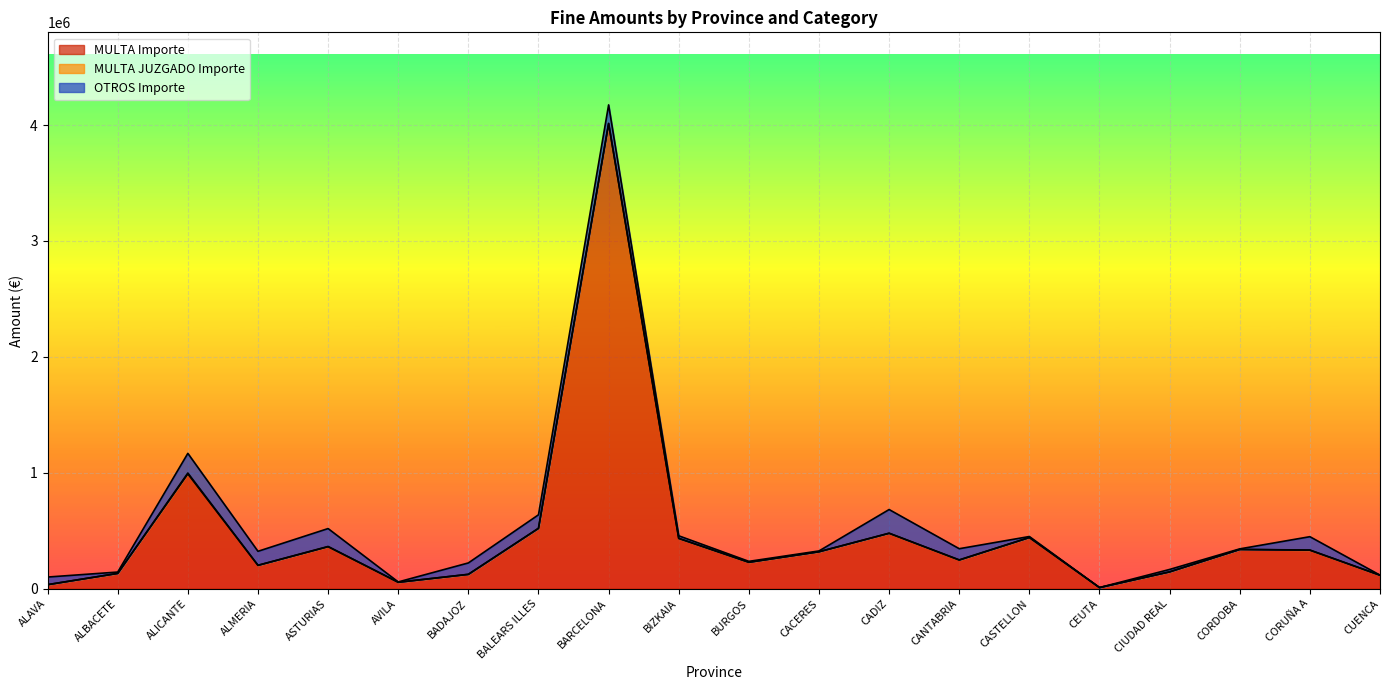

At which category is the sum across all series the highest?

BARCELONA